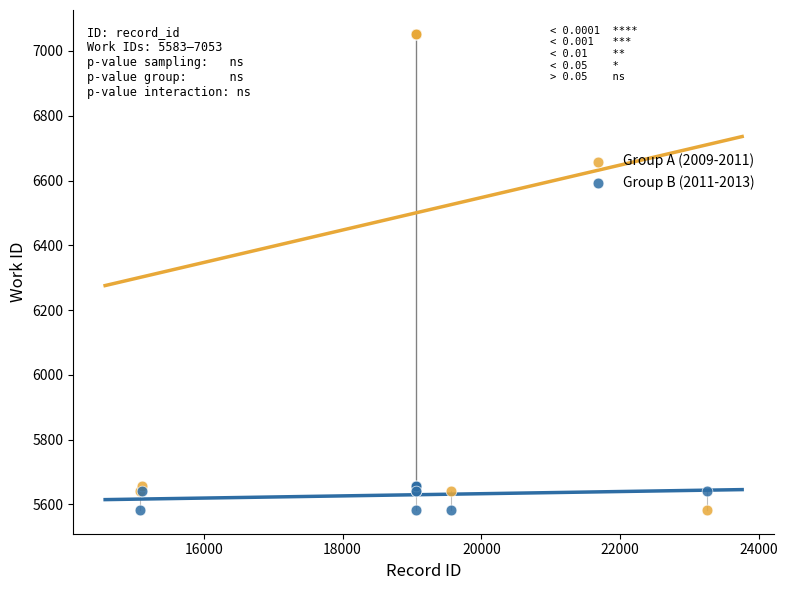

What is the X range (max minus min) for the scatter plot?

8178